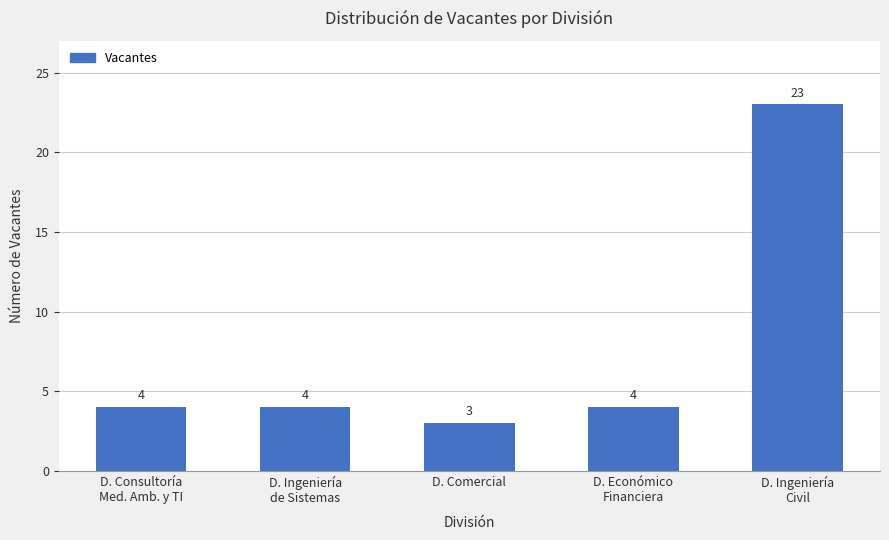

Which label corresponds to the smallest value in the chart?

D. Comercial